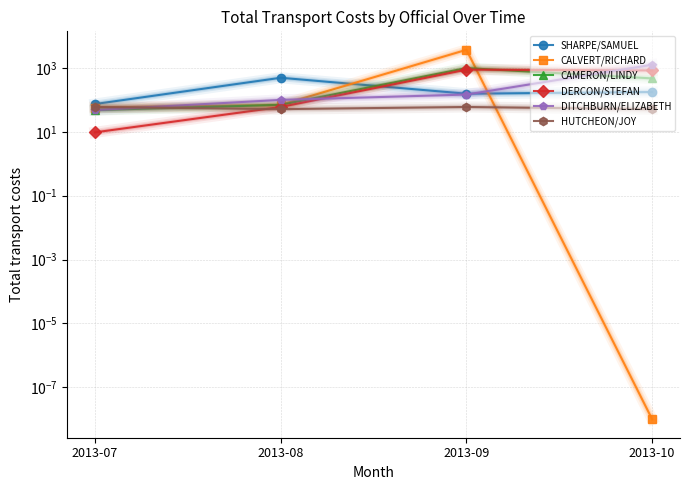

True or false: DITCHBURN/ELIZABETH has more than 0 points higher than both neighbors.

False